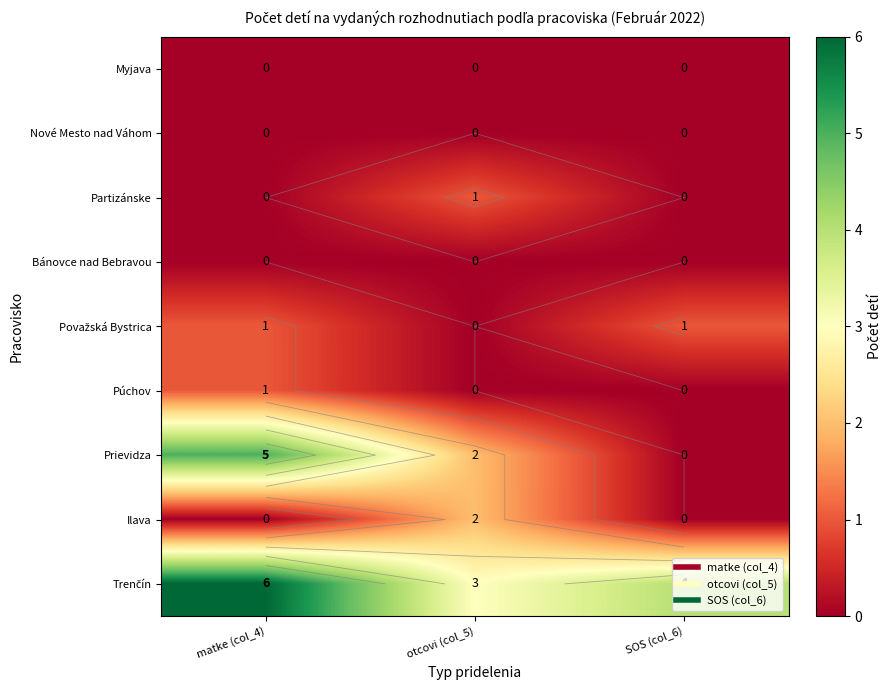

Count the number of categories in the chart.

3